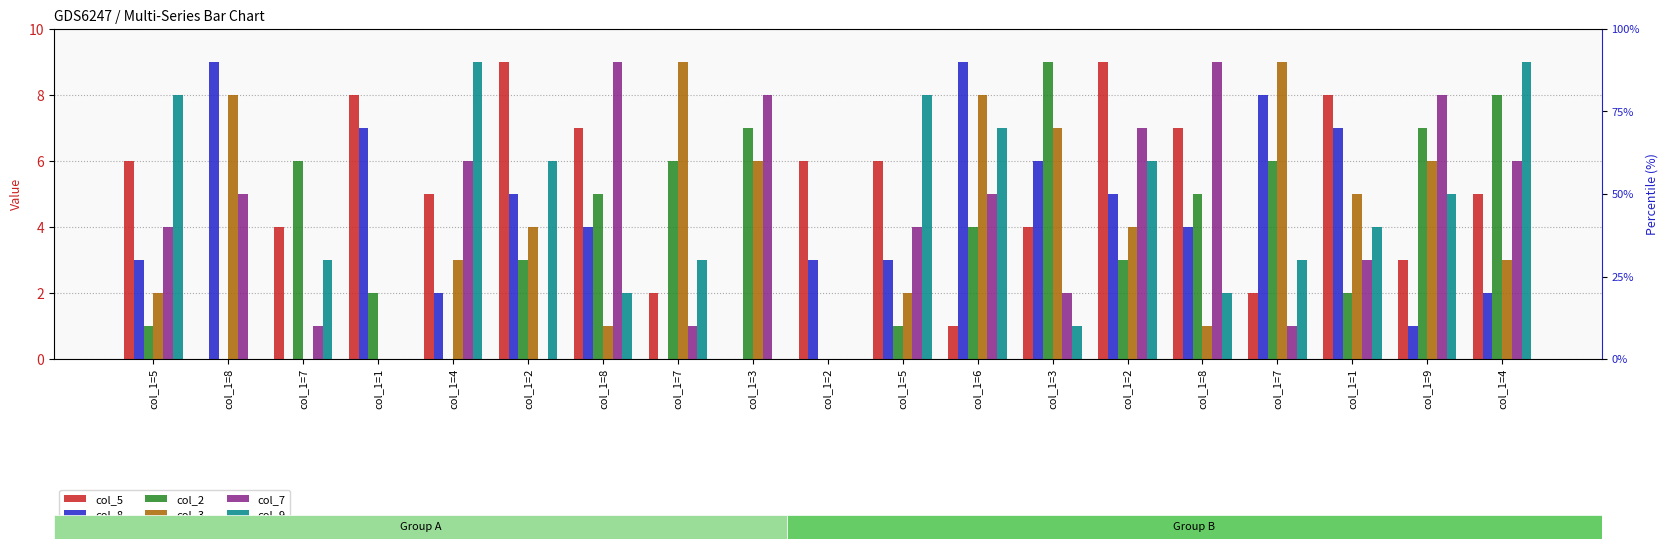

How many groups of bars are there?

19